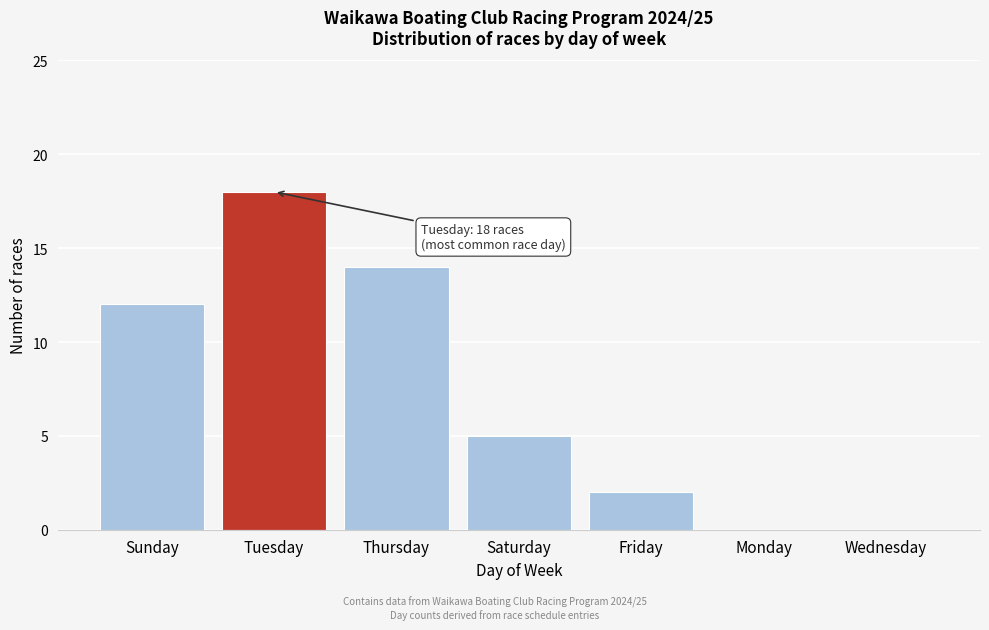

Reading left to right, what are all the values shown in this chart?

Sunday=12	Tuesday=18	Thursday=14	Saturday=5	Friday=2	Monday=0	Wednesday=0